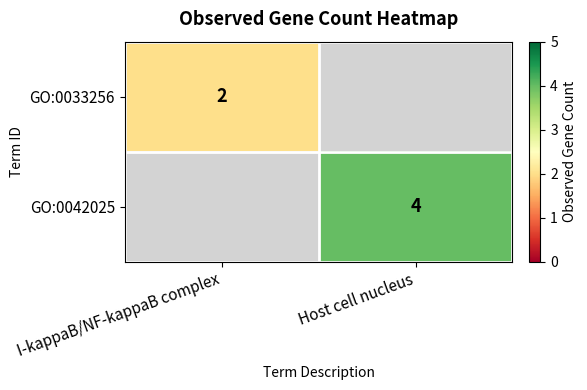

How many distinct data groups are displayed?

2